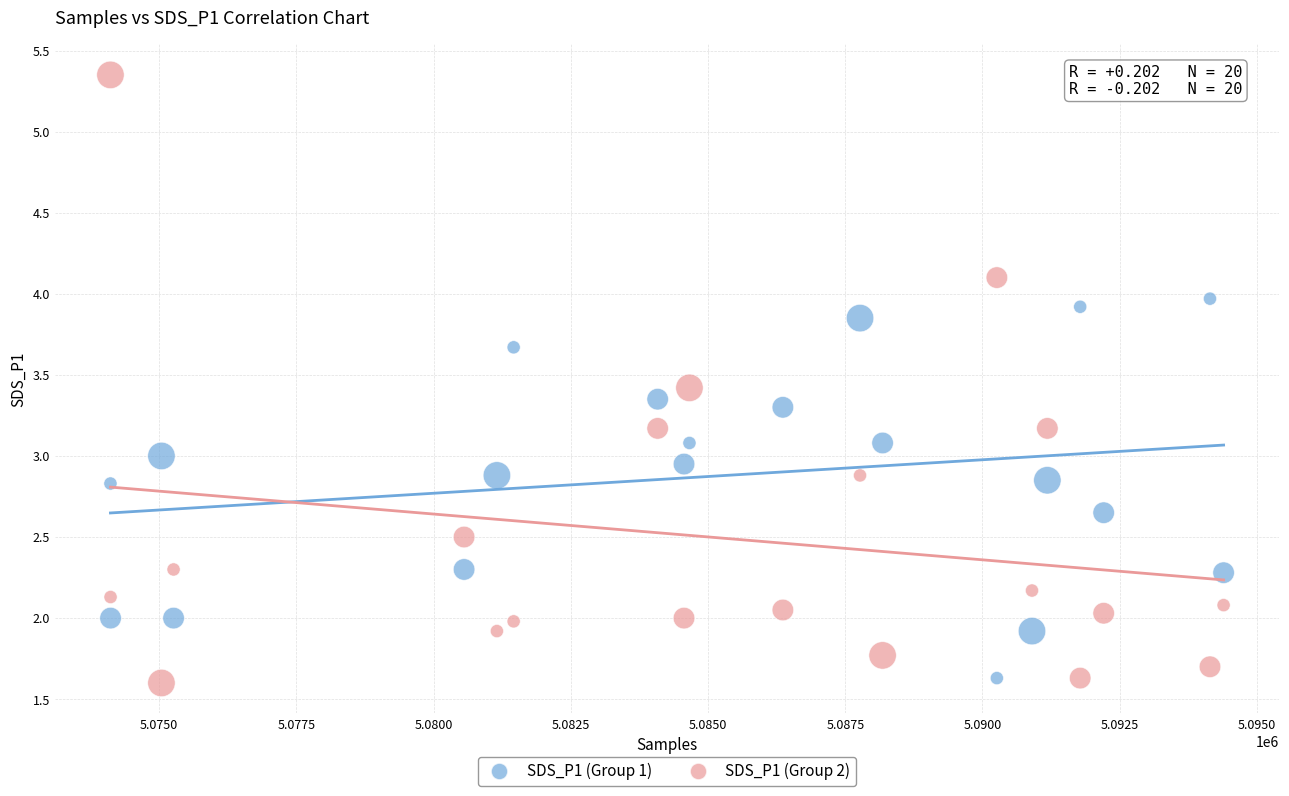

Which series has the largest Y range (max minus min)?

SDS_P1 (Group 2)